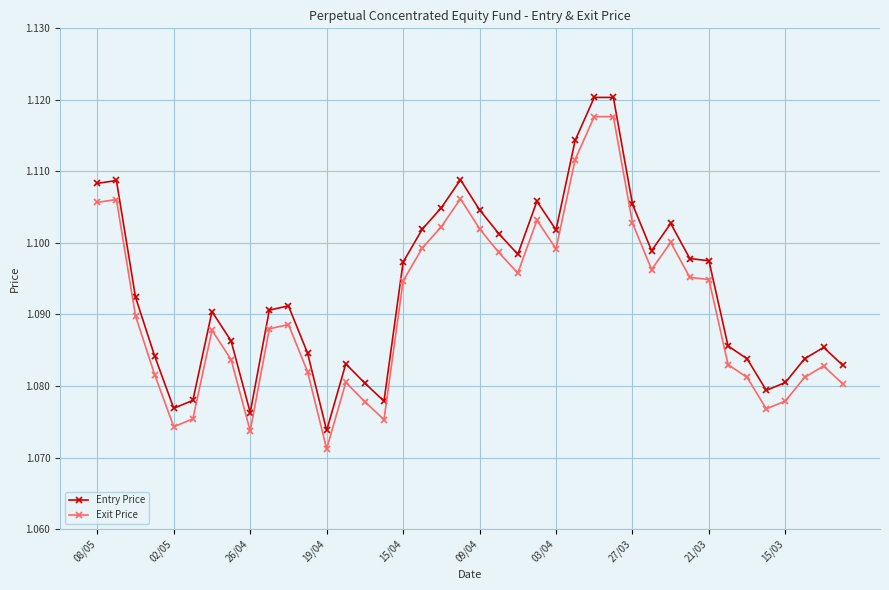

Does the chart display data point markers on the line(s)?

Yes